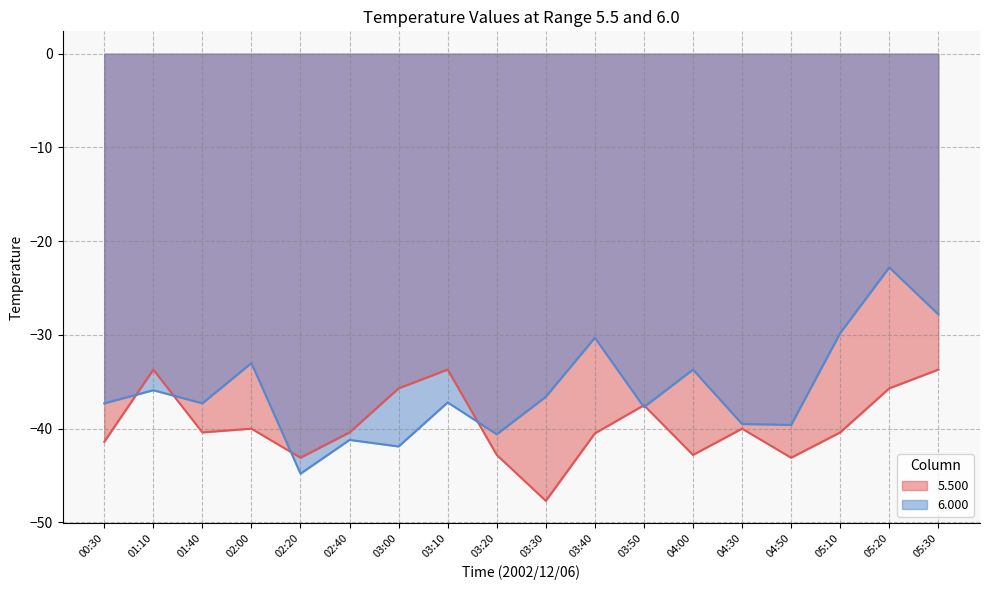

What is the sum of the 6.000 values at 03:50 and 02:40?

-78.9